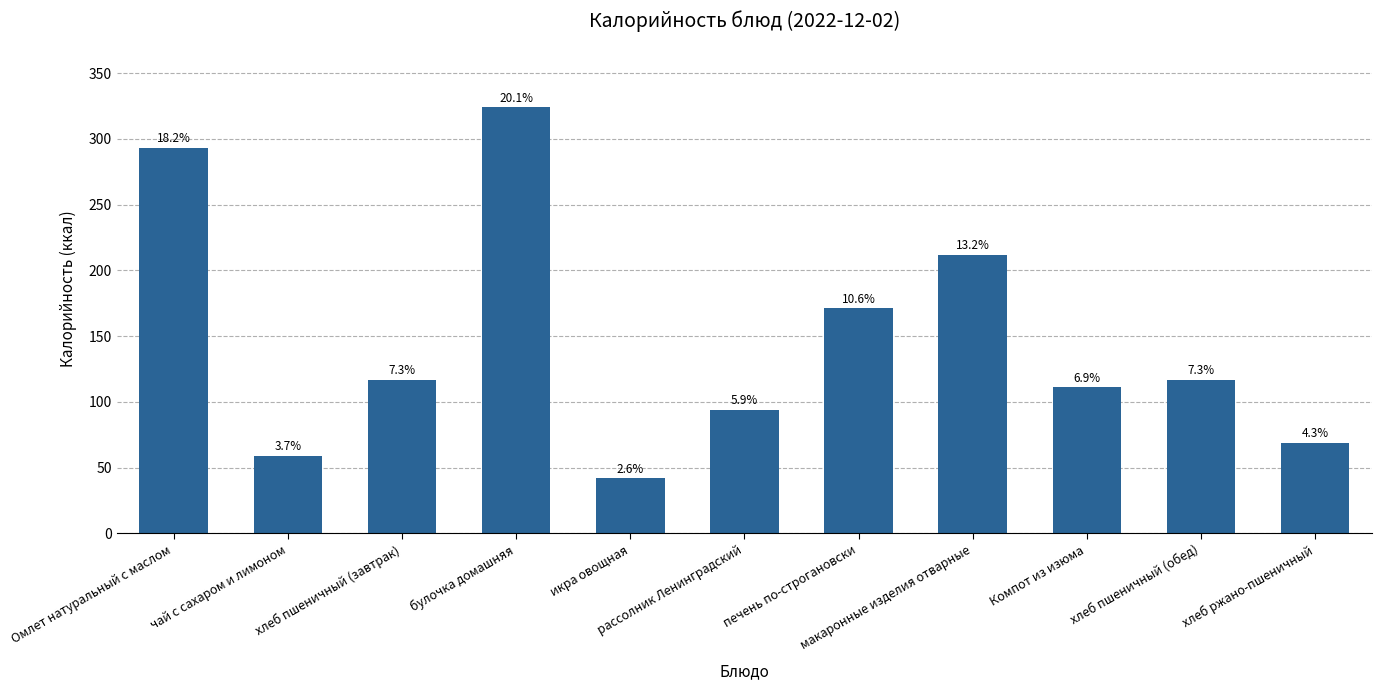

Reading left to right, extract all data points from this chart.

293.0	59.0	116.9	324.0	42.0	94.2	171.2	211.9	111.2	116.9	69.0